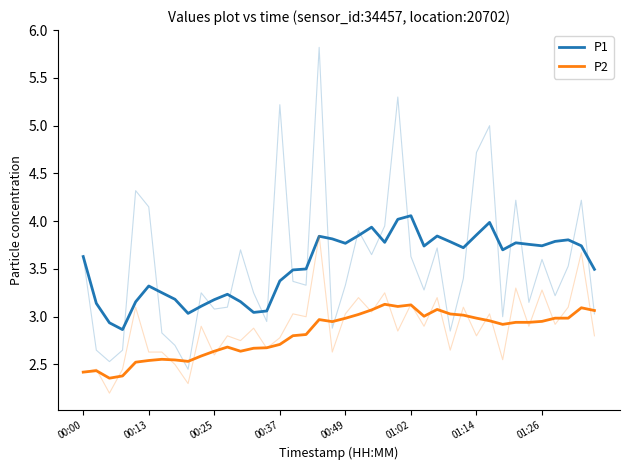

List the series in order of their overall mean, lowest first.

P2, P1